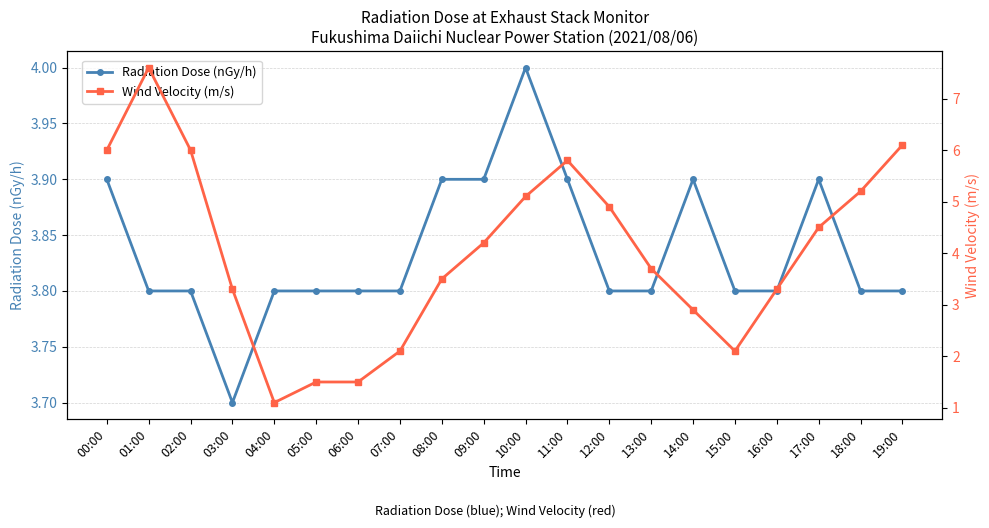

Is the value of Radiation Dose (nGy/h) at 05:00 greater than the value of Wind Velocity (m/s) at 15:00?

Yes